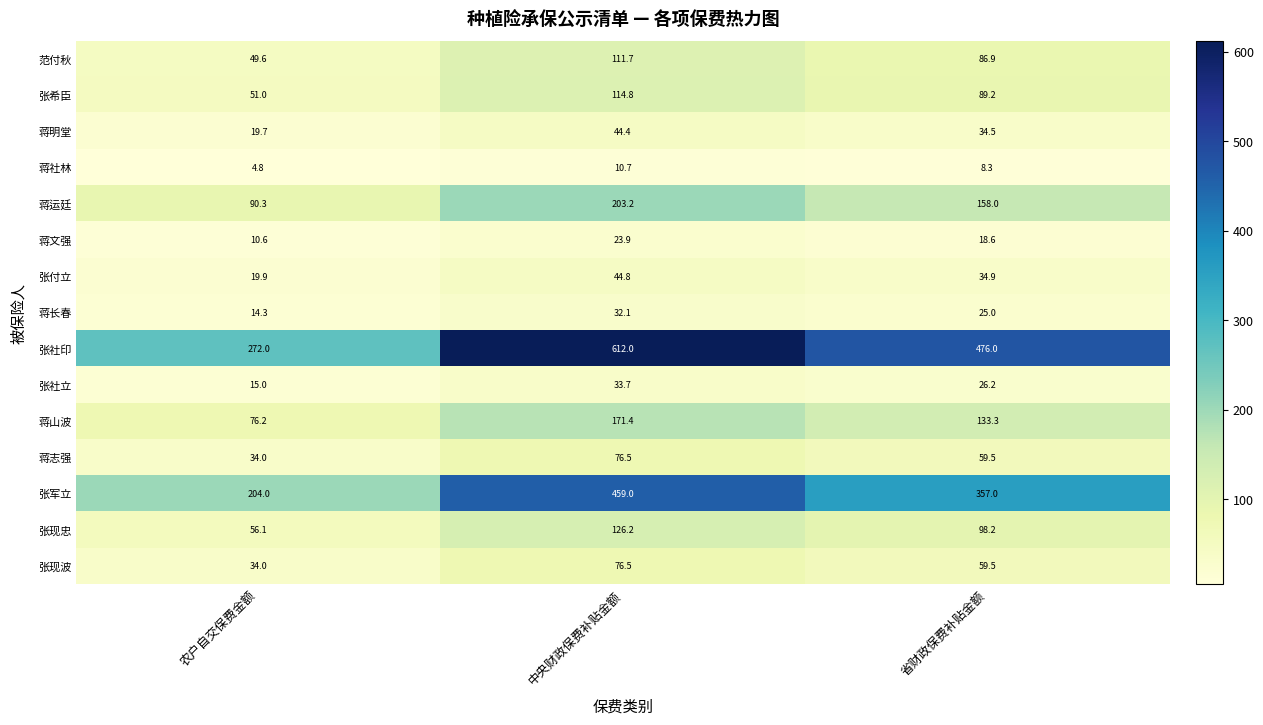

Is the value of 张希臣 at 农户自交保费金额 greater than the value of 张社立 at 农户自交保费金额?

Yes